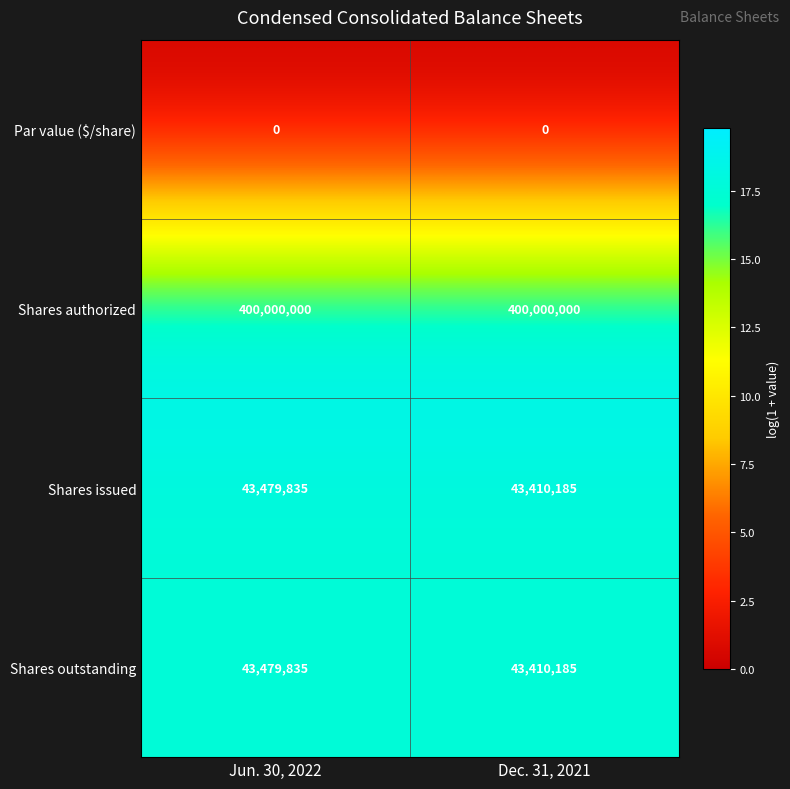

What is the spread (max minus min) of values at Dec. 31, 2021?

400000000